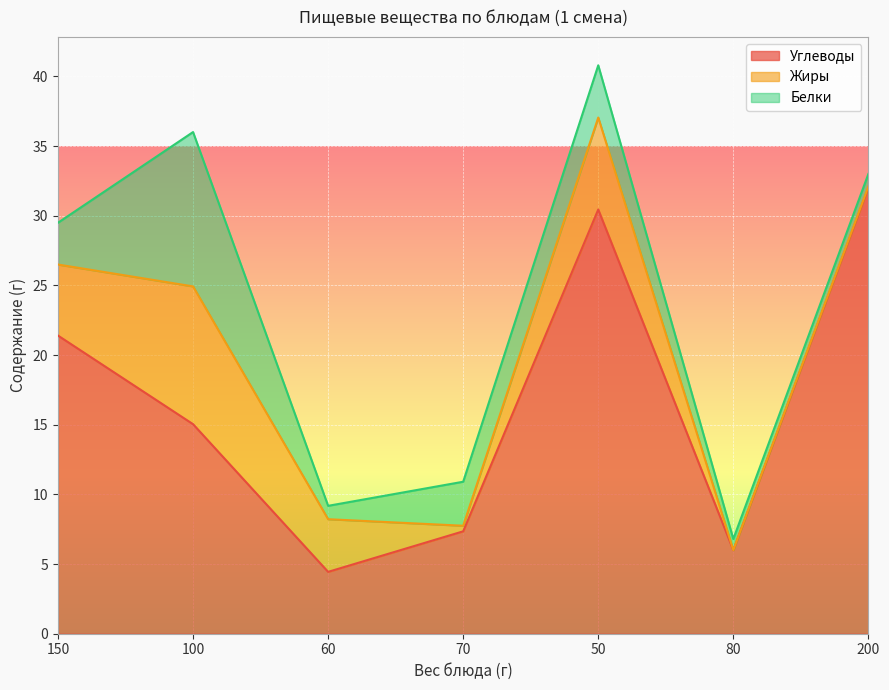

What is the sum of all Углеводы values?

116.7